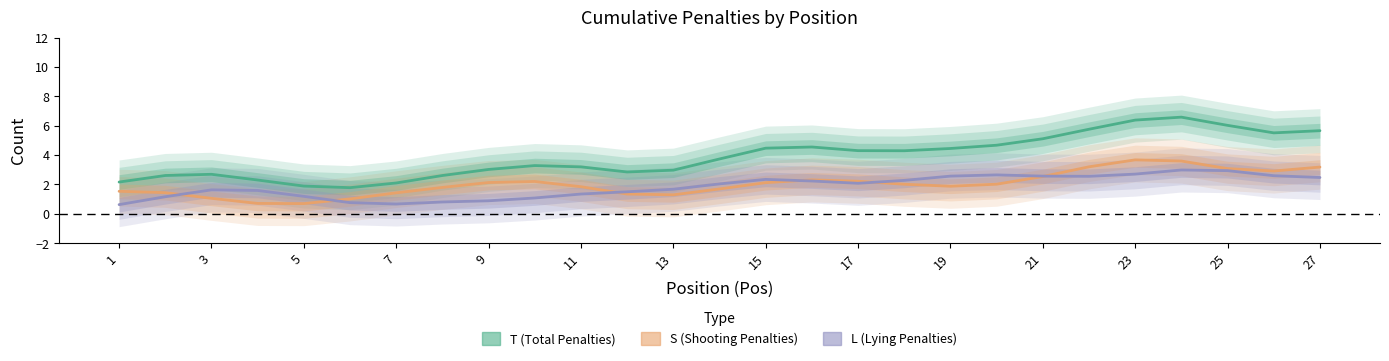

At how many categories does at least one series exceed 2?

25